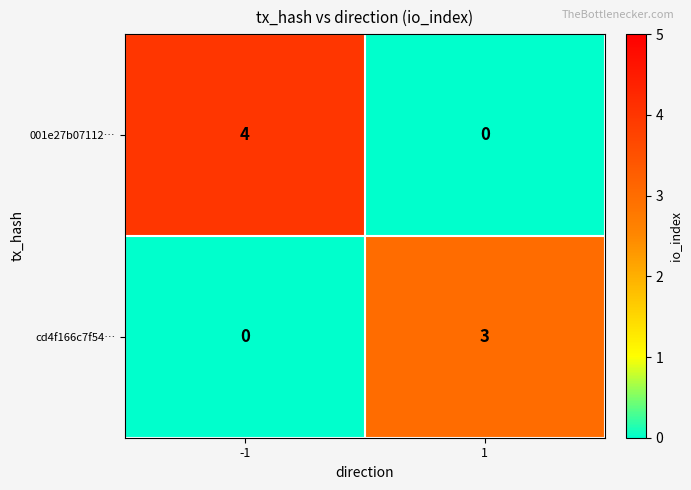

What is the difference between the maximum and minimum values in the 001e27b07112… series?

4